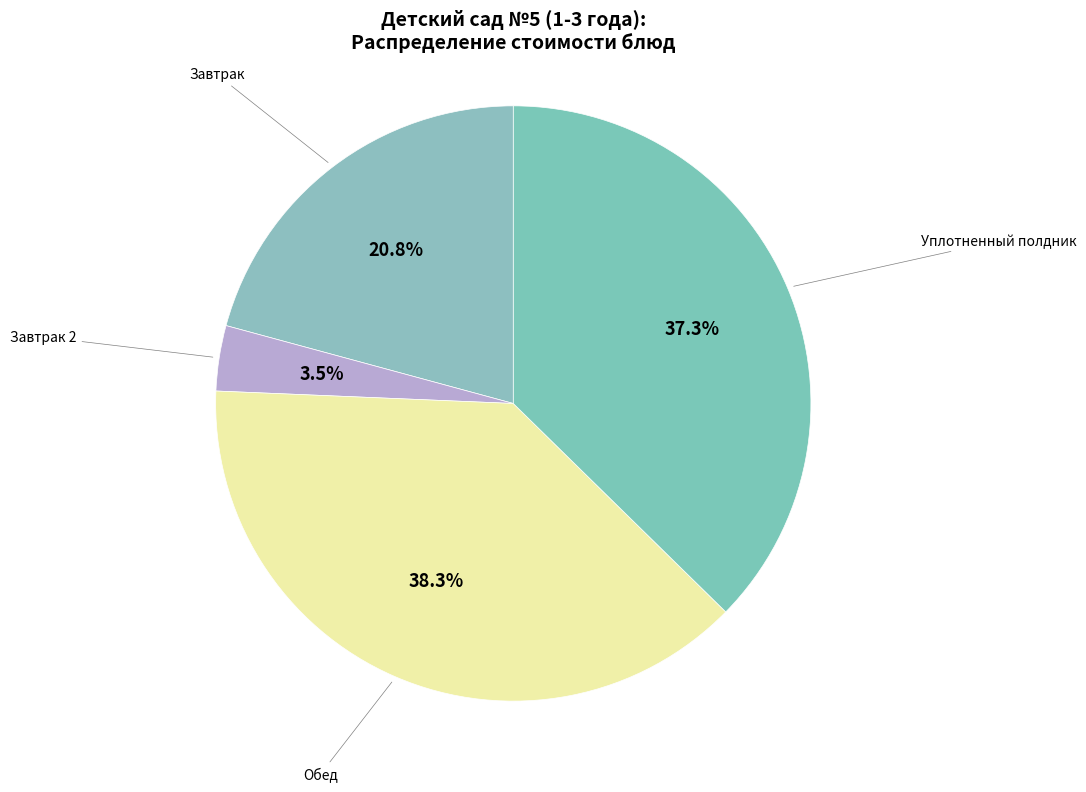

Is there any slice that represents more than half of the pie?

No